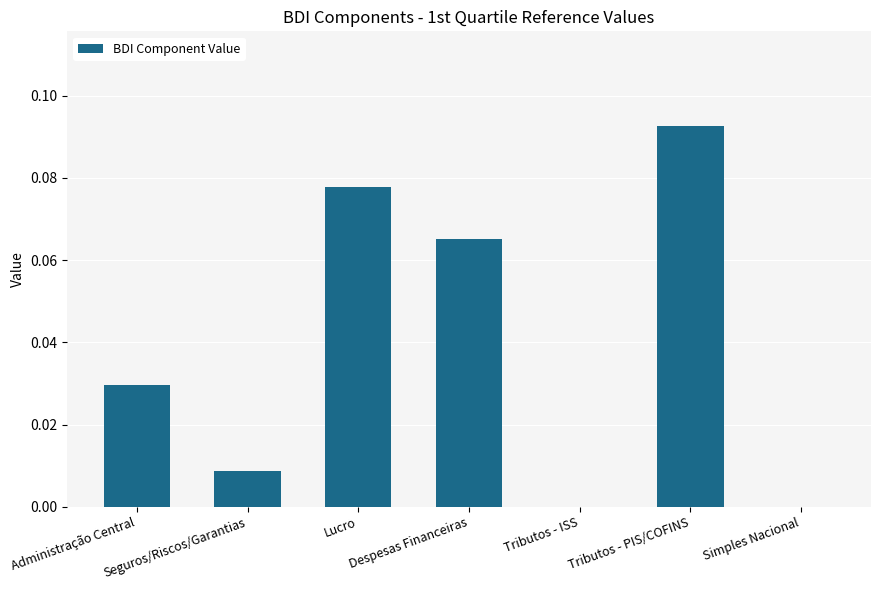

Which has a higher value, Lucro or Seguros/Riscos/Garantias?

Lucro